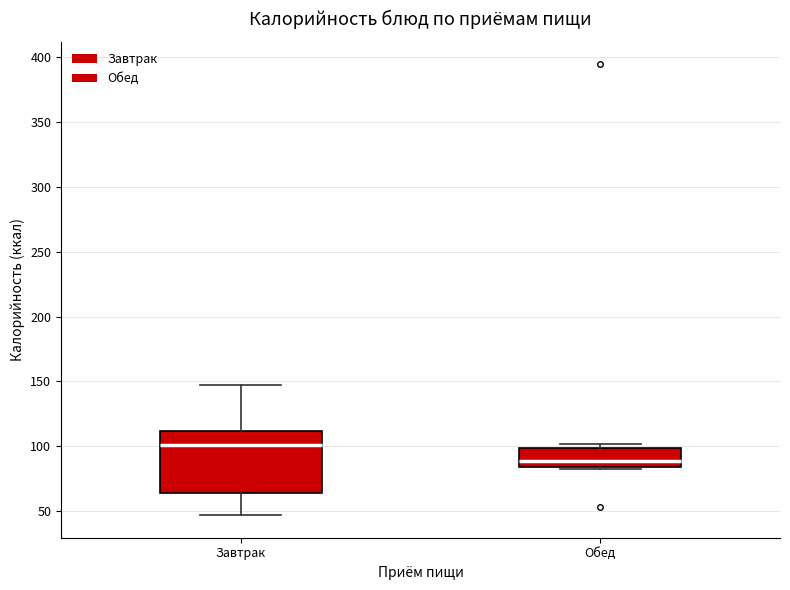

Comparing the boxes themselves (not the whiskers), which one is the tallest?

Завтрак